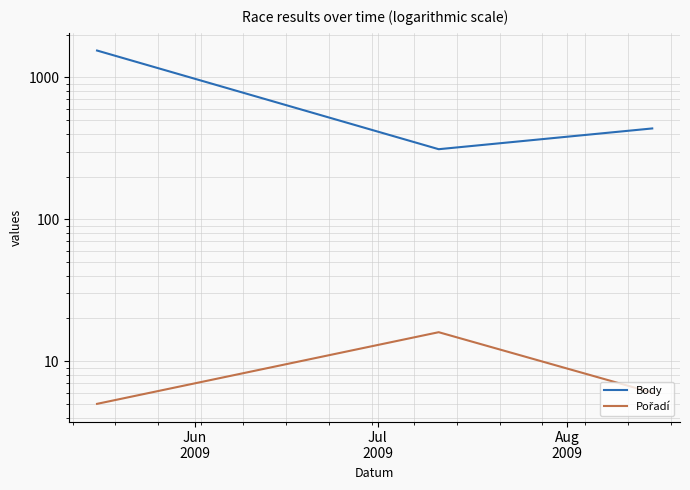

Reading left to right, list all the values displayed in this chart.

Body: 1548	312	437
Pořadí: 5	16	6